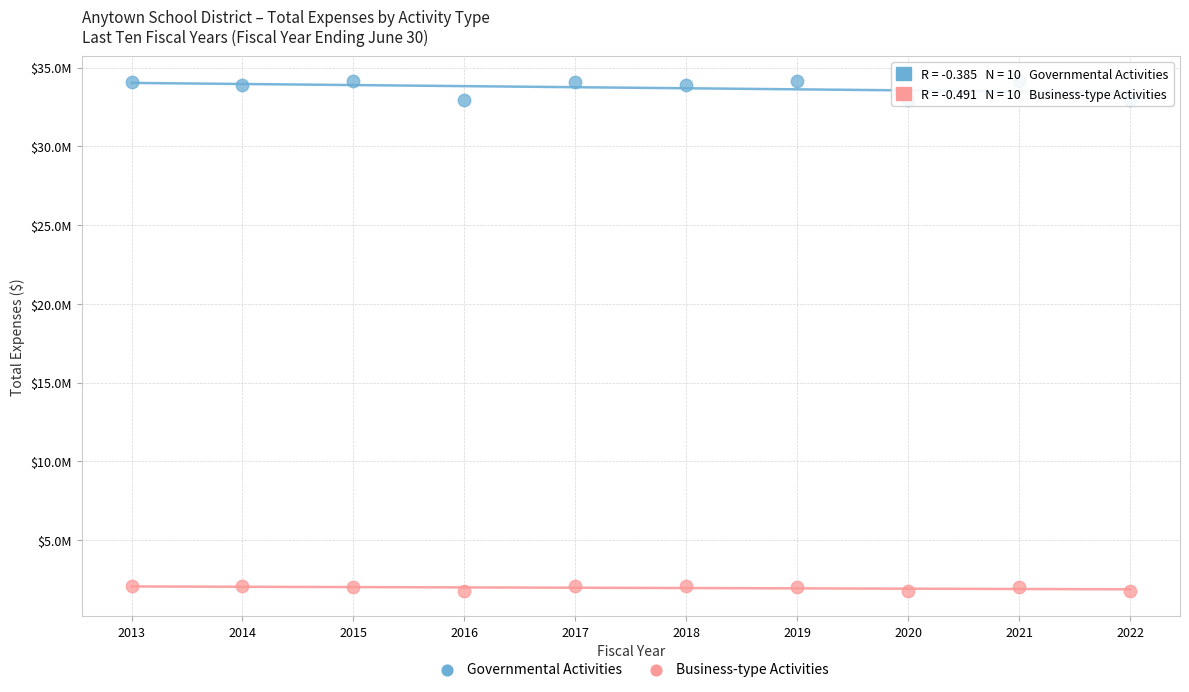

Which series has the widest spread of Y values?

Governmental Activities